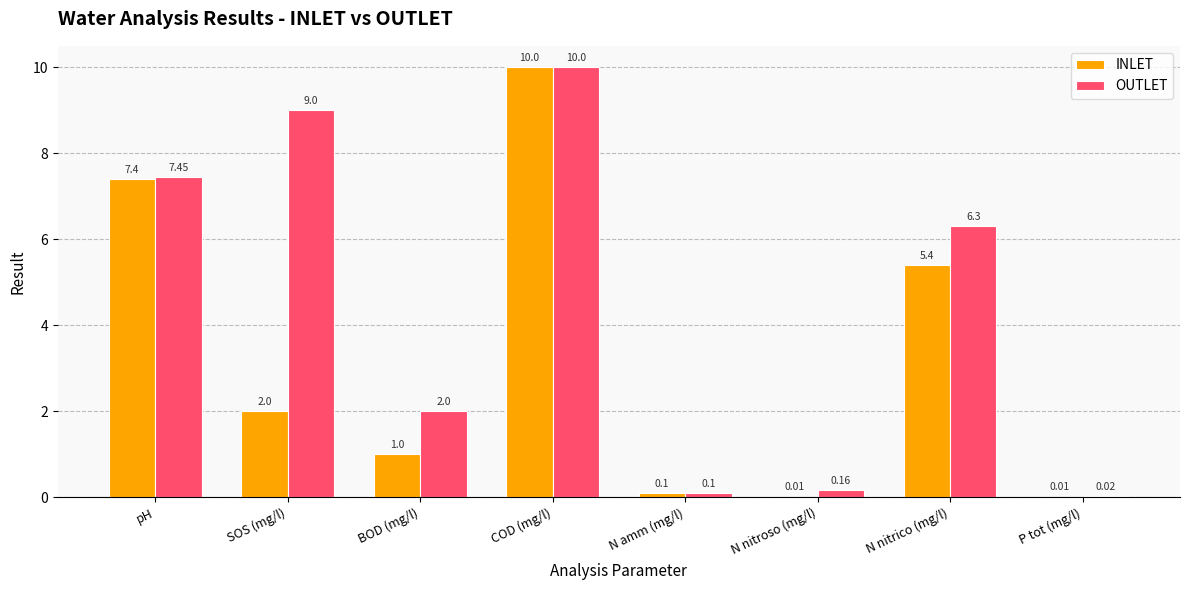

What is the total value across all series at SOS (mg/l)?

11.0